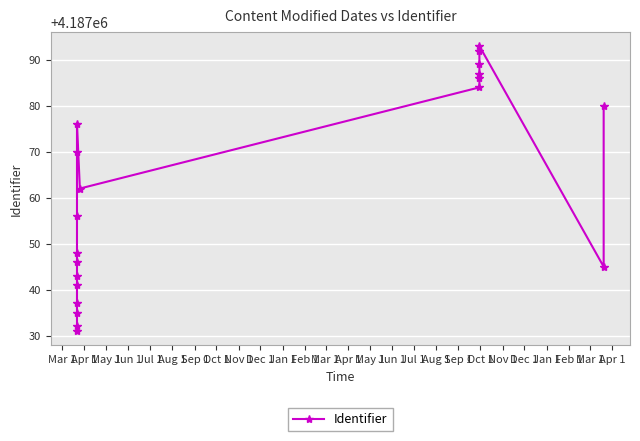

Reading right to left, extract all data points from this chart.

4187080	4187045	4187093	4187092	4187089	4187087	4187086	4187084	4187062	4187076	4187070	4187056	4187048	4187046	4187043	4187041	4187037	4187035	4187032	4187031